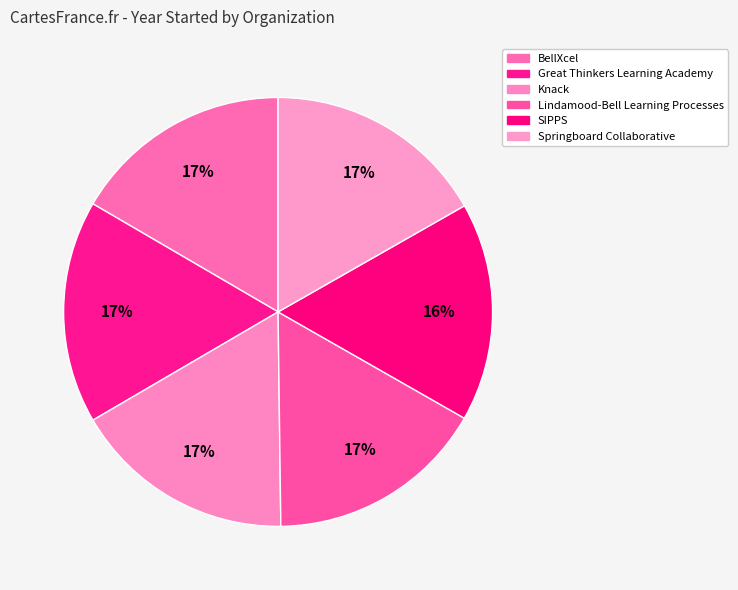

How many segments does this pie chart have?

6